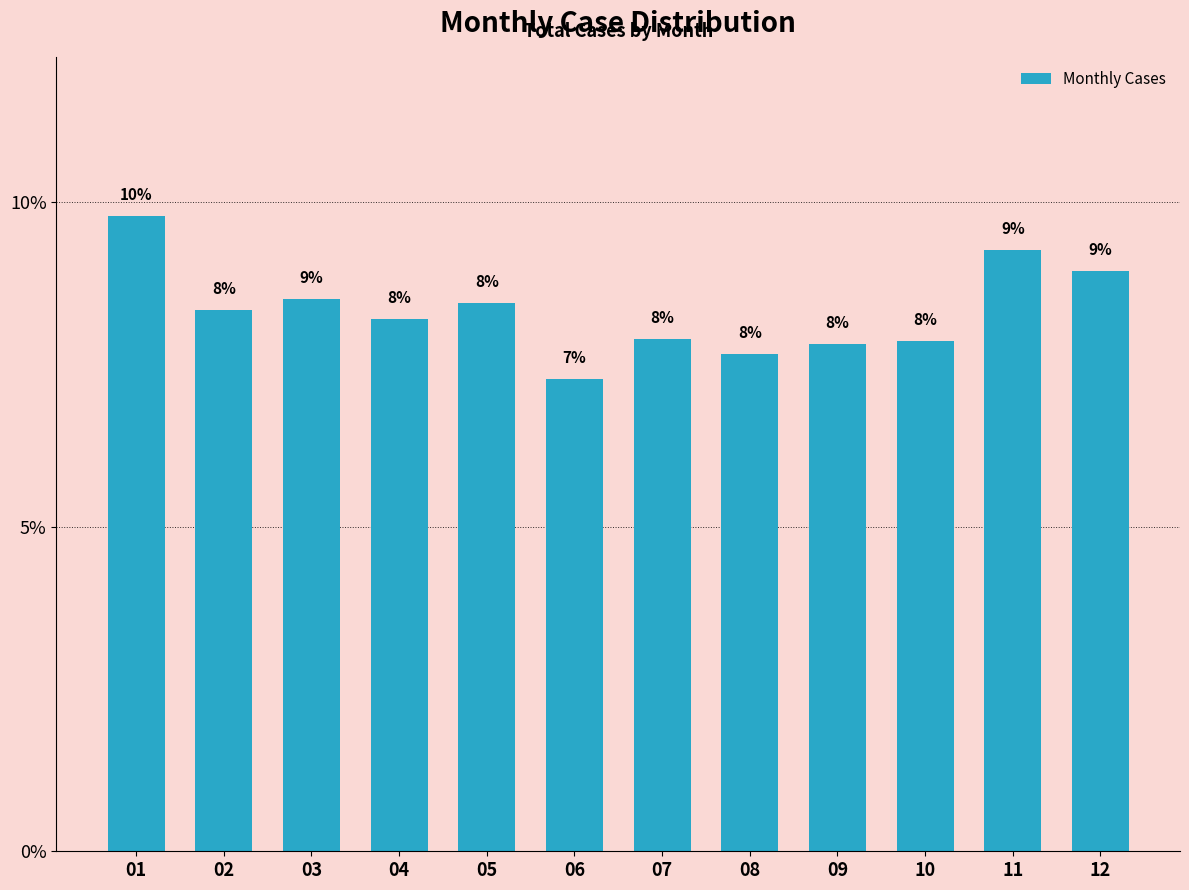

What is the sum of all values?

100.0